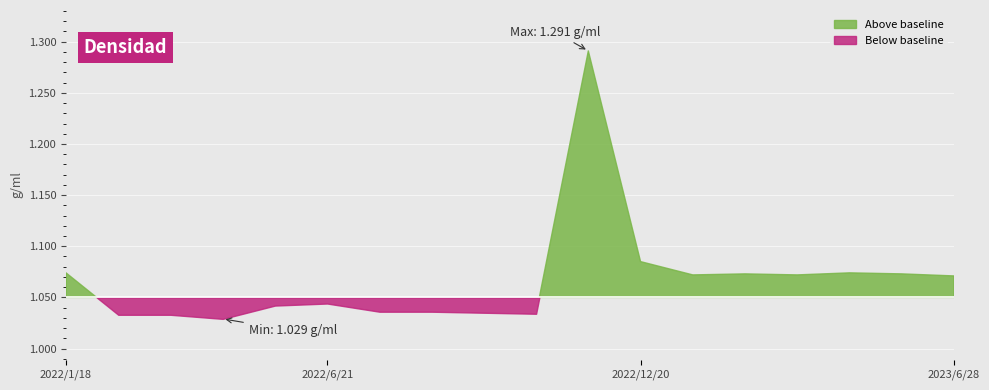

What is the difference between the second highest and second lowest values?

0.1